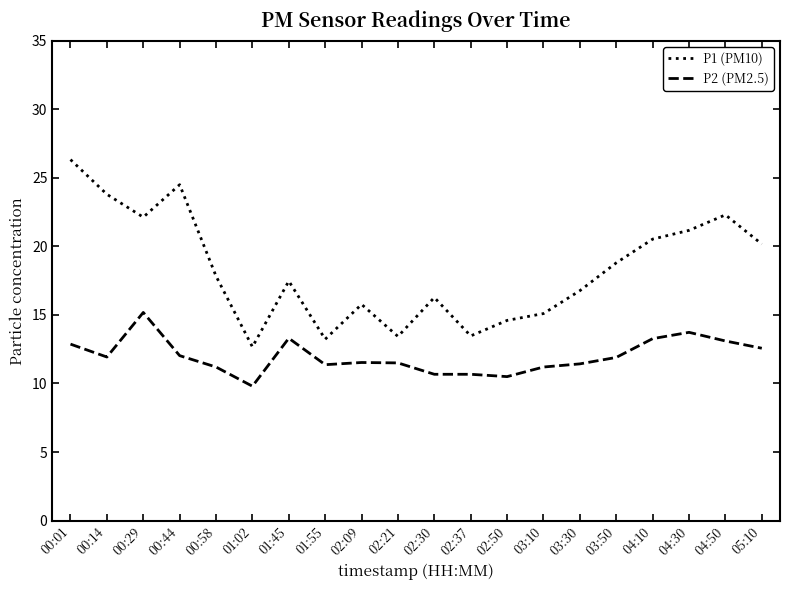

At which category is the sum across all series the highest?

00:01